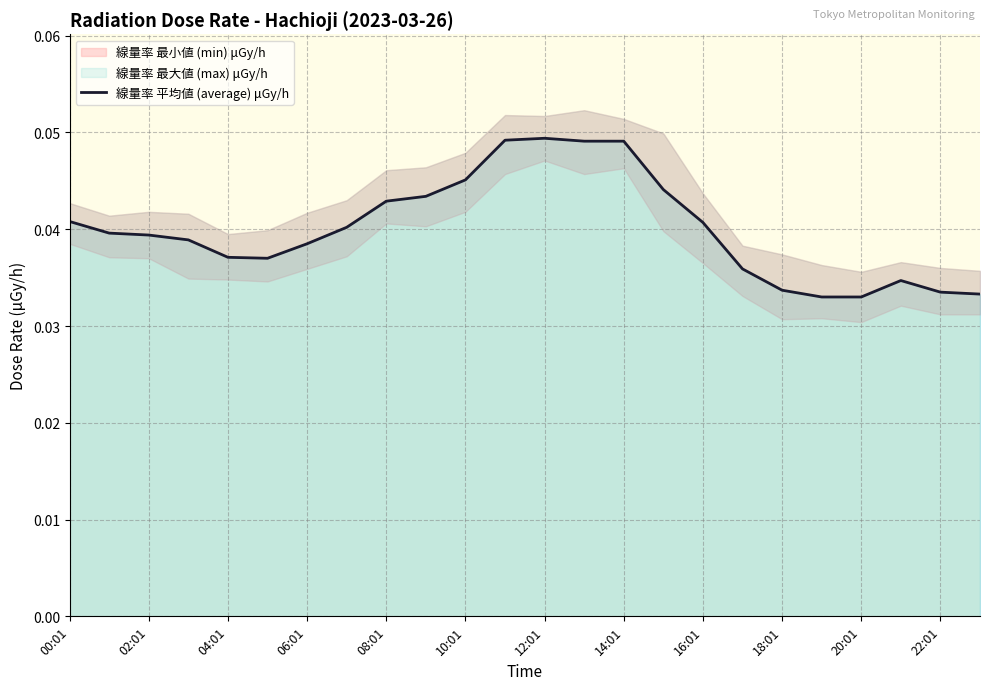

Which label corresponds to the largest value in the chart?

12:01